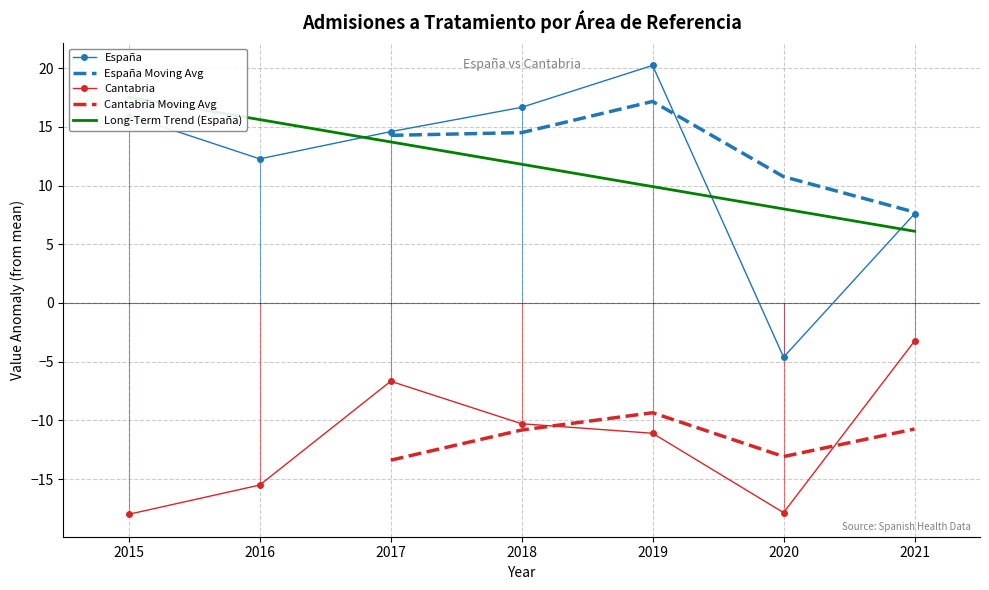

Read the Cantabria value at 2021.

-3.2